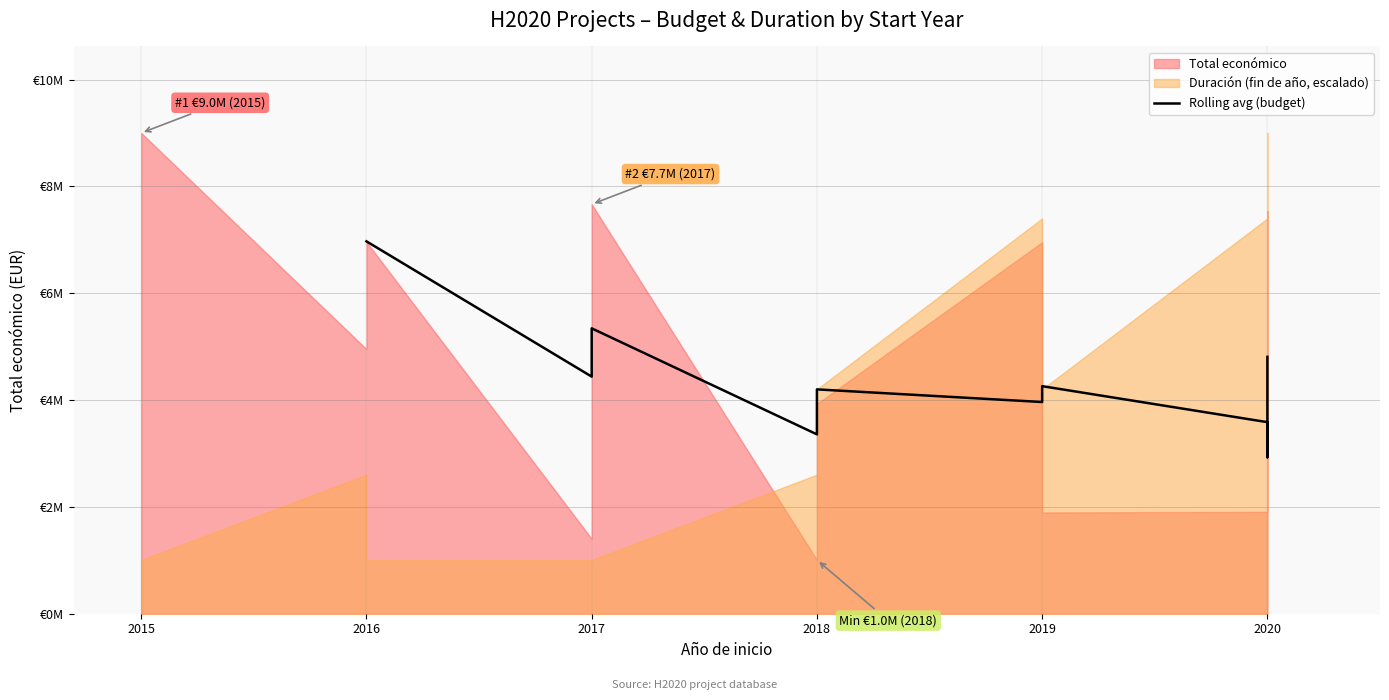

Reading right to left, transcribe all the data shown in this chart.

4808811.0	2928662.0	3586191.7	4260155.3	3963241.0	4199727.7	3357707.7	5342767.7	4438748.3	6971070.0